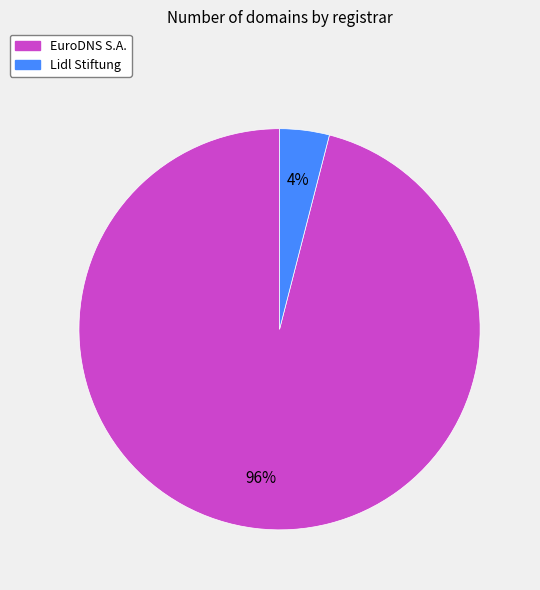

Does Lidl Stiftung account for over 50% of the chart?

No